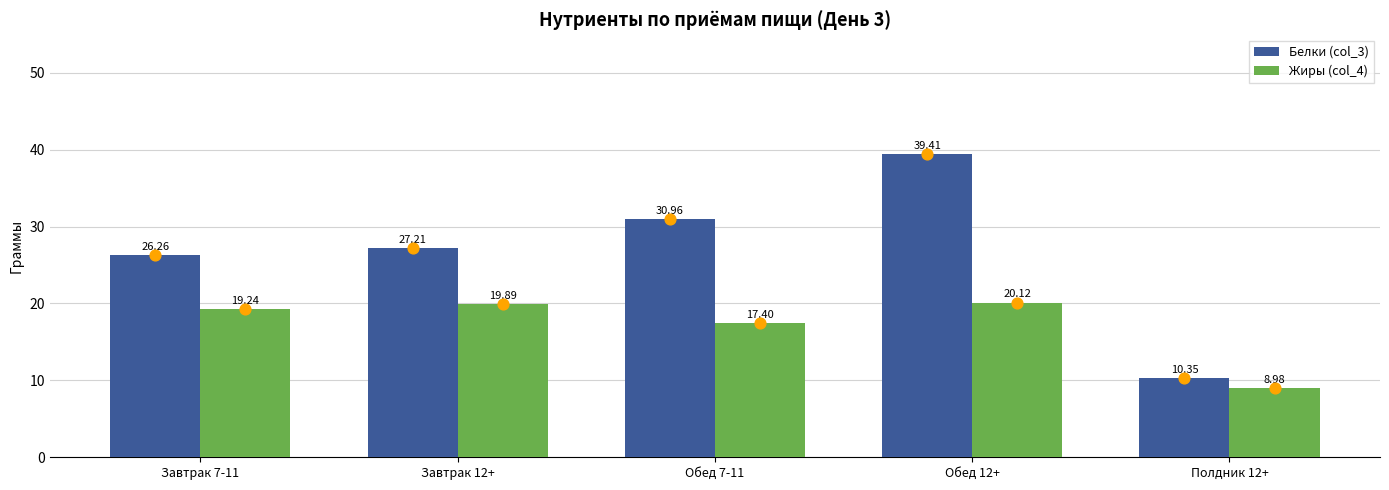

What is the total value across all series at Обед 7-11?

48.4